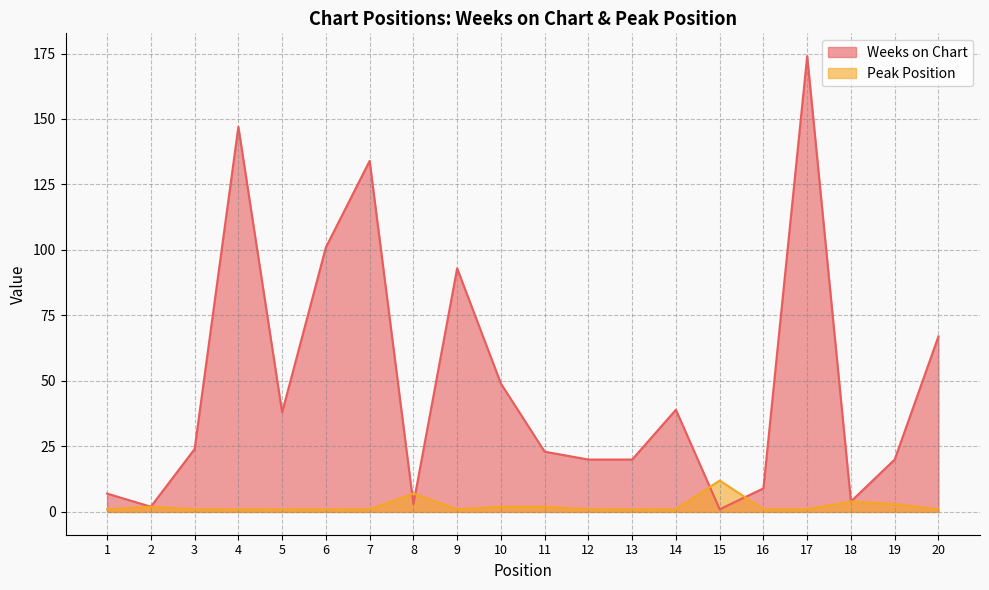

Read the Weeks on Chart value at 17, to the nearest 10.

170